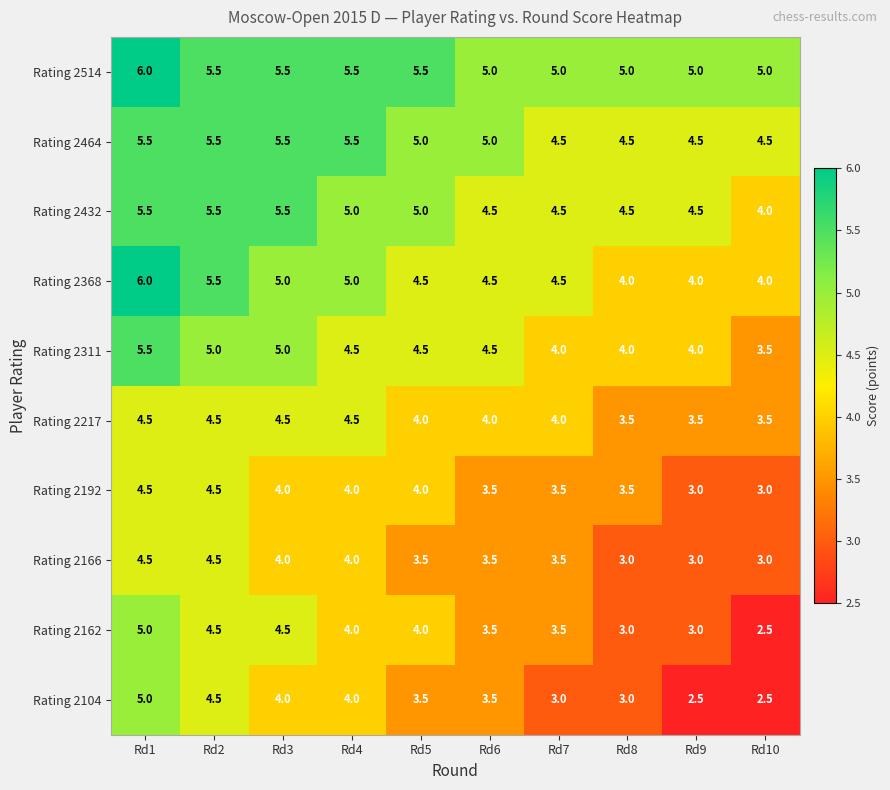

What is the minimum value shown in the chart?

2.5